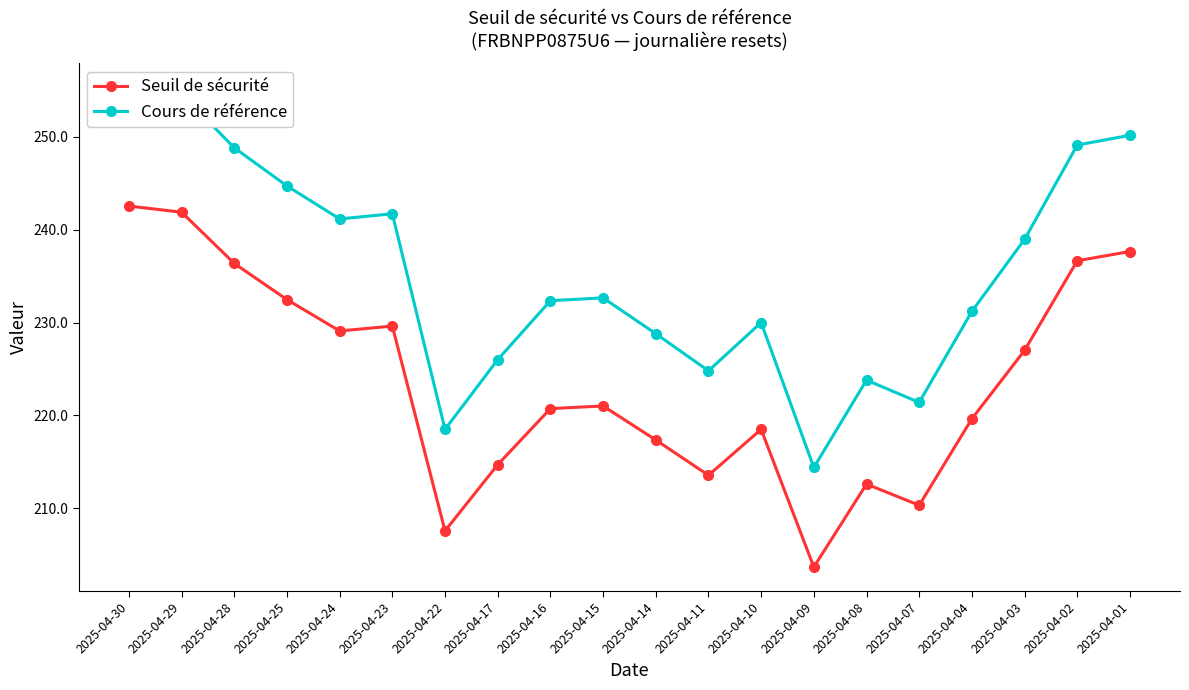

At which category does Seuil de sécurité reach its first local peak?

2025-04-23